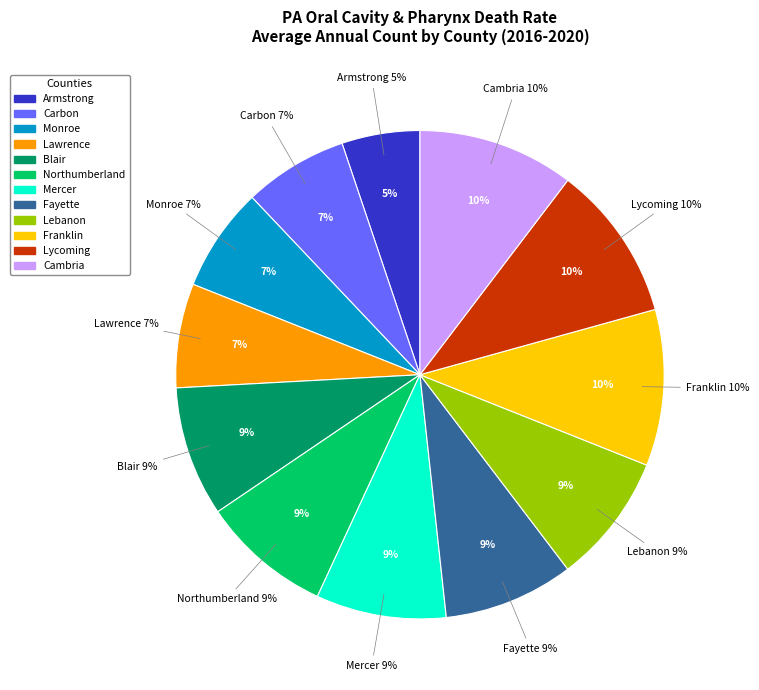

What percentage is the Franklin County slice, to the nearest percent?

10%